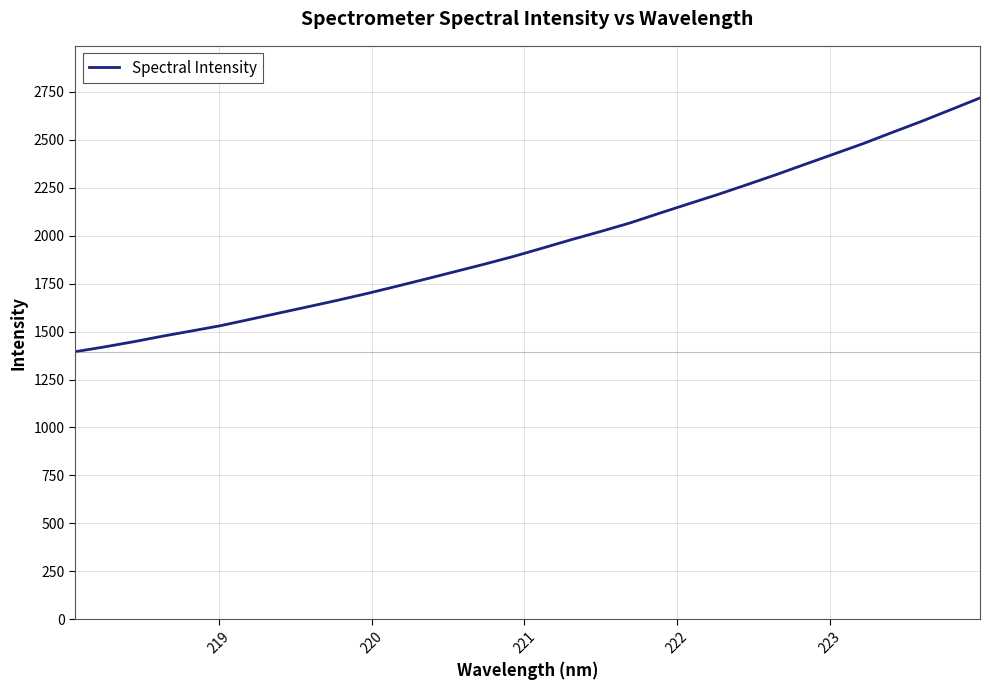

What is the smallest value displayed?

1394.9